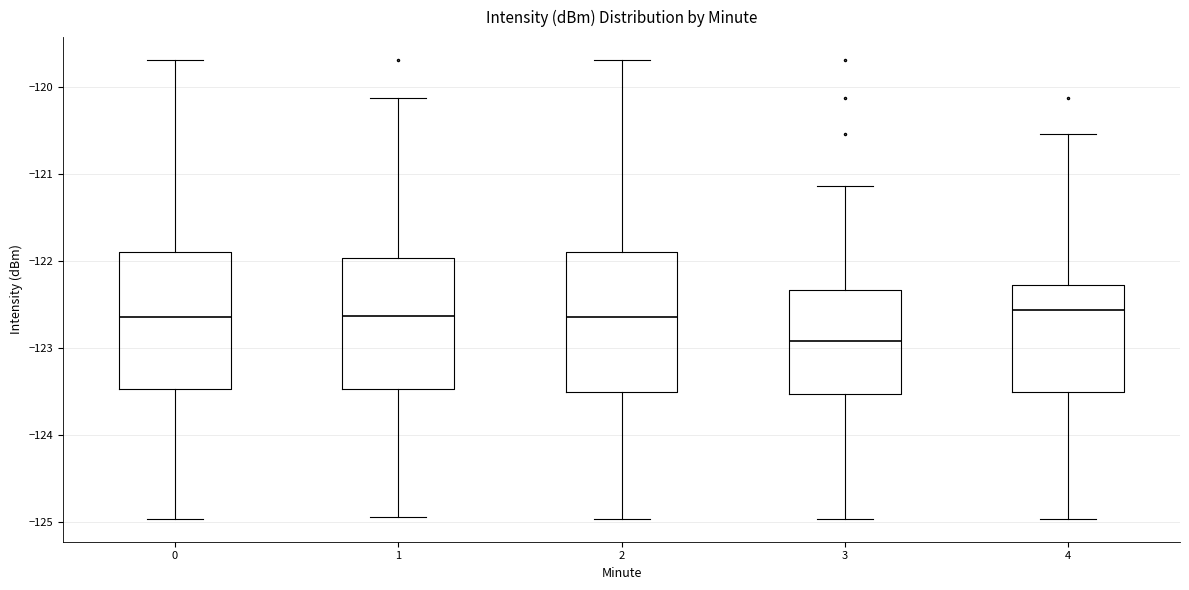

Reading left to right, transcribe this box plot: for each box, give where its median line is, the range the box spans, and where its two whiskers end, as read against the y-axis. The values are not printed on the chart, so give them approximately, as read against the axis.

0: median -122.6, box -123.5 to -121.9, whiskers -125.0 to -119.7
1: median -122.6, box -123.5 to -122.0, whiskers -124.9 to -120.1
2: median -122.6, box -123.5 to -121.9, whiskers -125.0 to -119.7
3: median -122.9, box -123.5 to -122.3, whiskers -125.0 to -121.1
4: median -122.6, box -123.5 to -122.3, whiskers -125.0 to -120.5